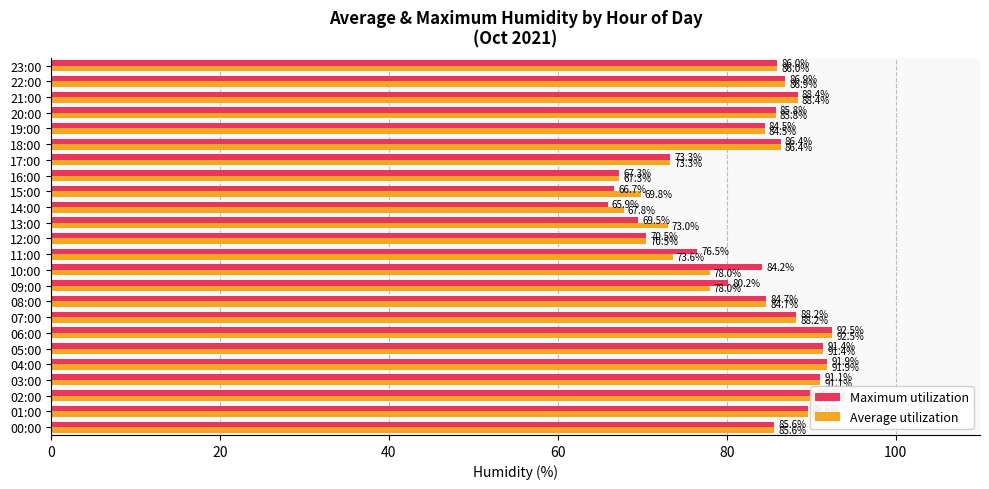

What is the average value of the Average utilization series?

82.3